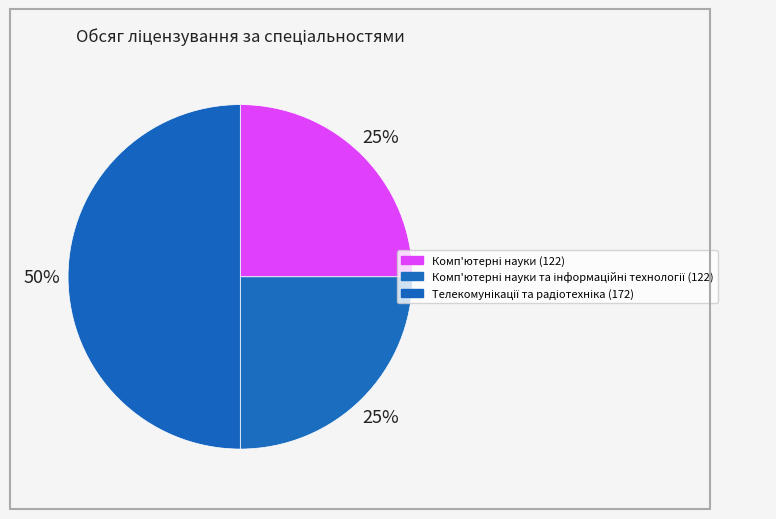

How many segments does this pie chart have?

3